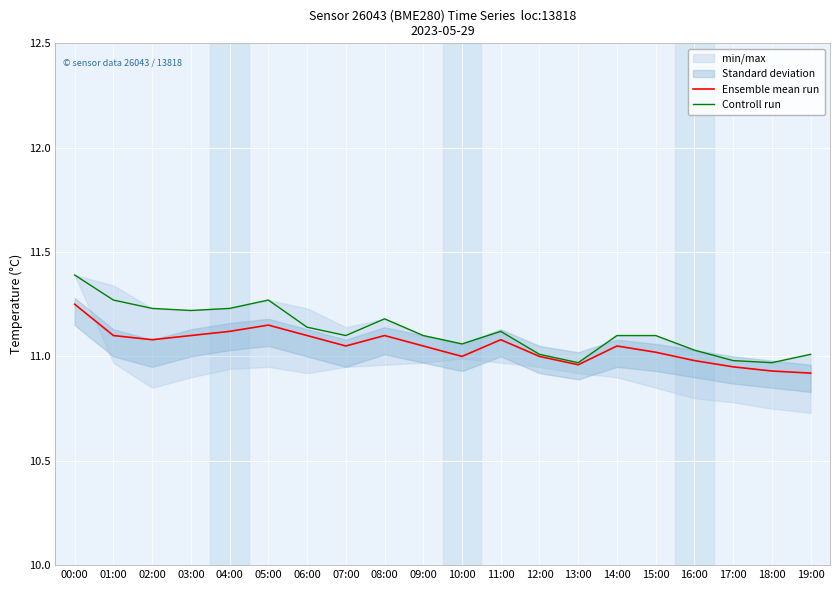

At which category is the sum across all series the highest?

00:00